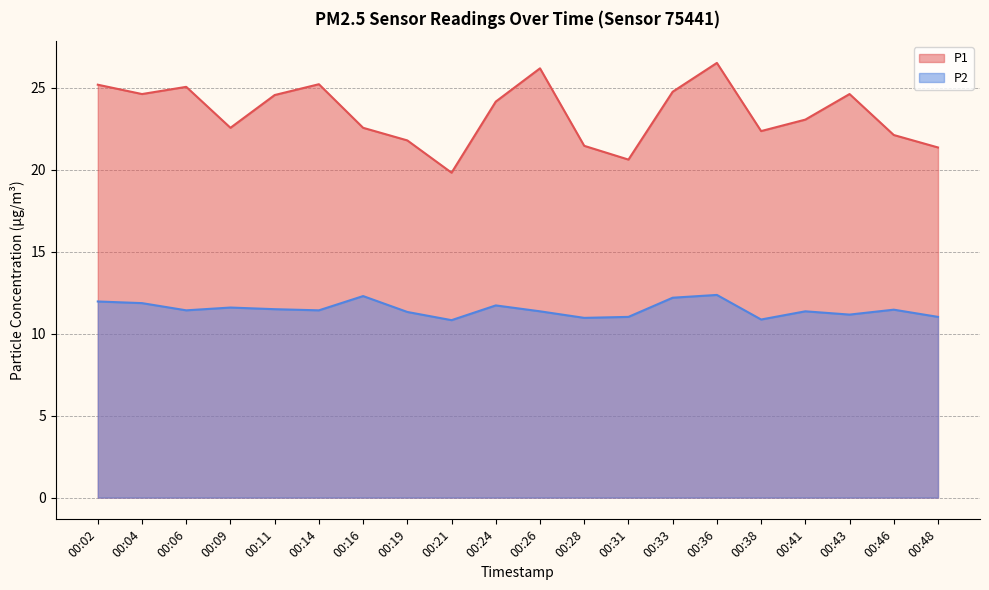

Is it true that P1 equals 25.1 at 00:06?

True